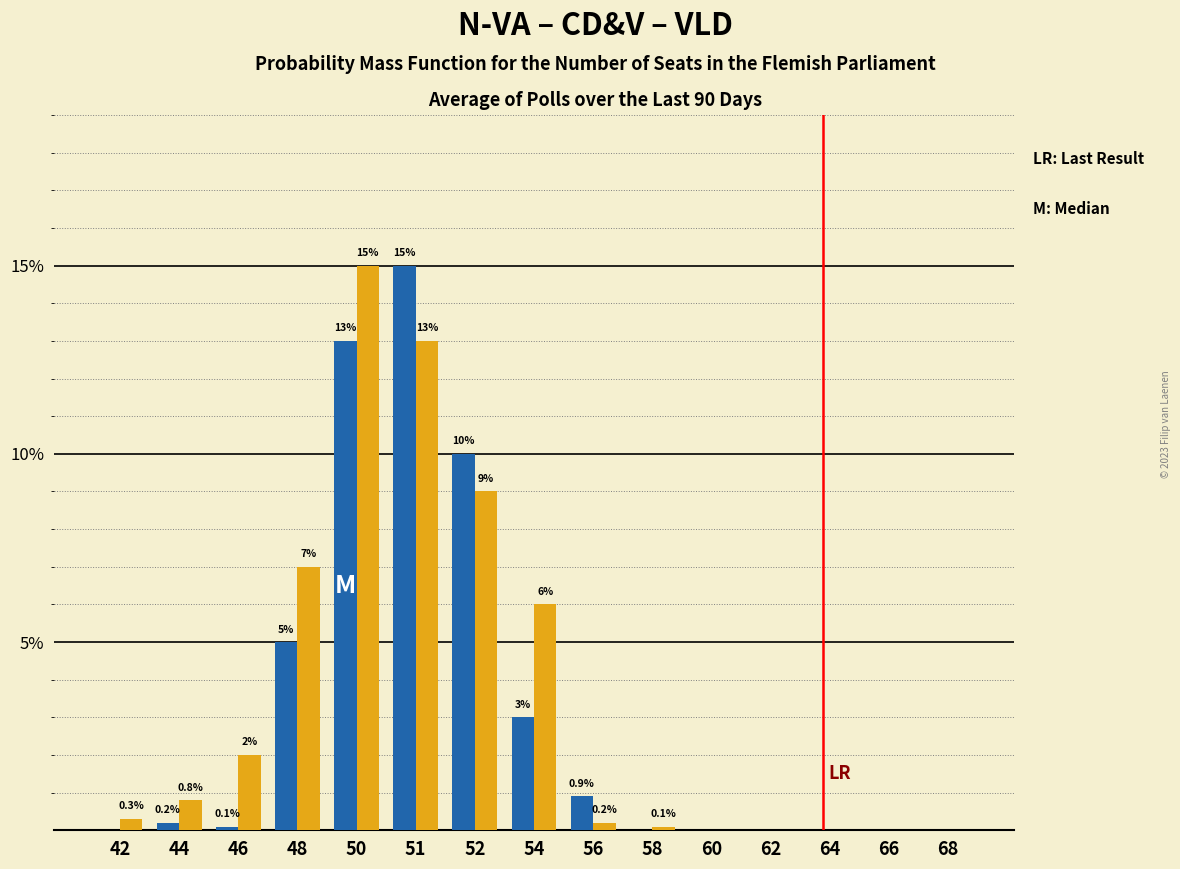

What is the greatest value displayed?

15.0